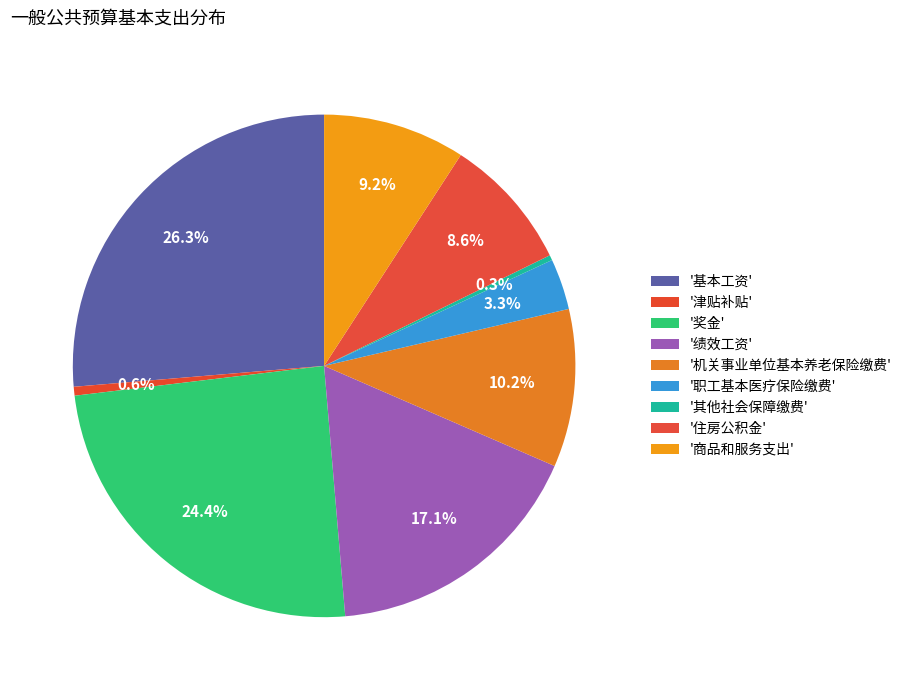

How many slices are in this pie chart?

9